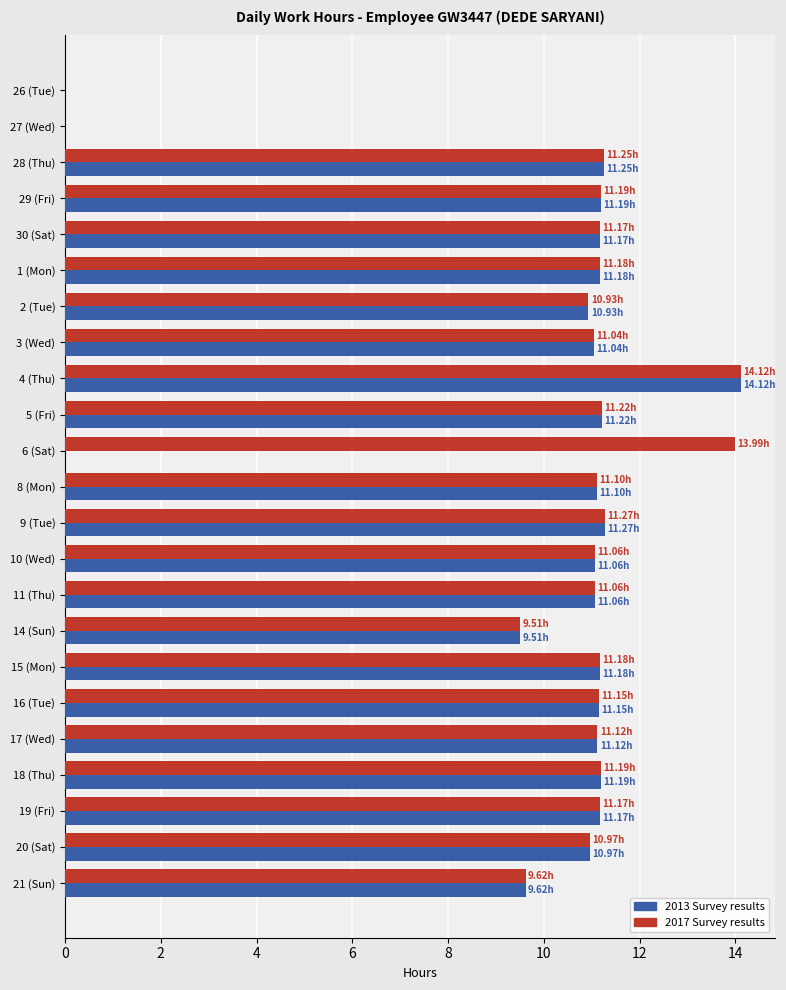

What is the sum of all 2017 Survey results values?

236.5